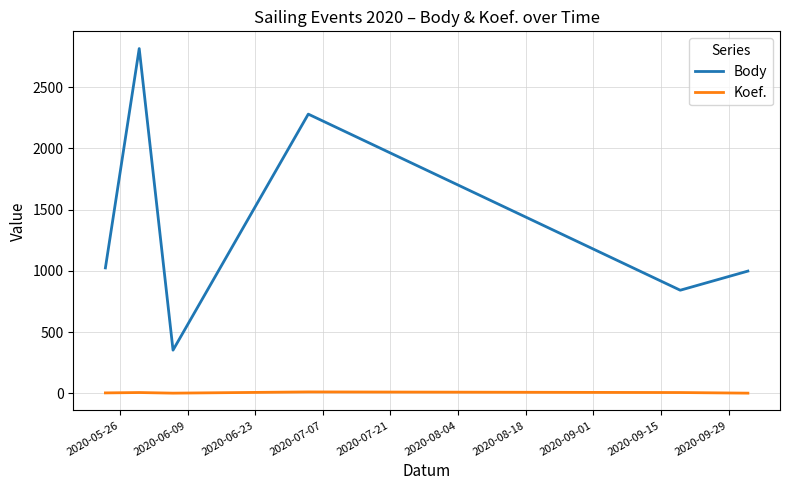

Does the chart display data point markers on the line(s)?

No